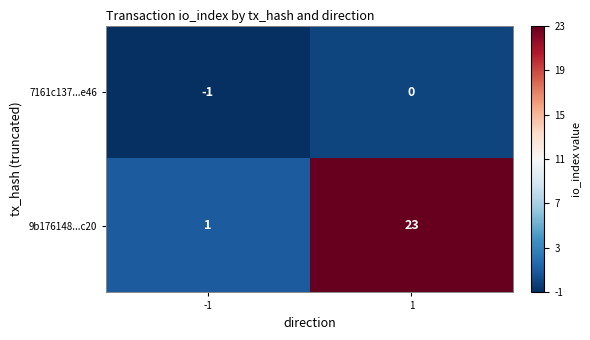

Which series has the widest spread of values?

9b176148...c20